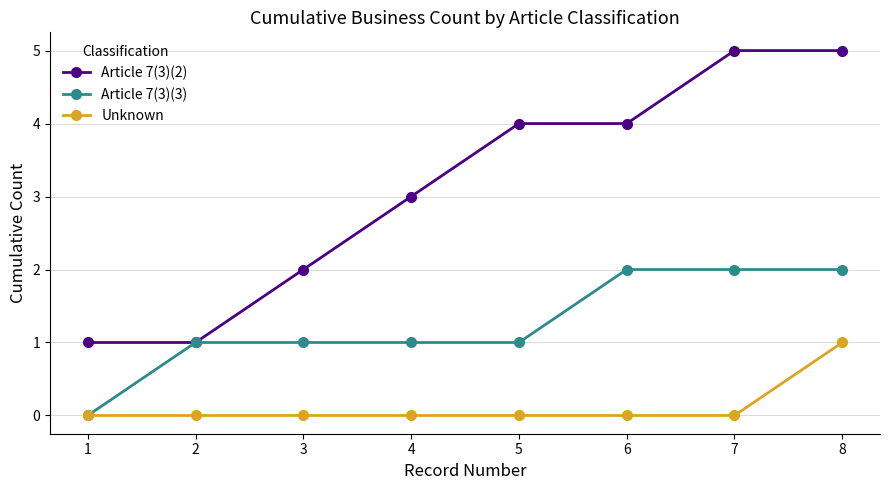

Is this an area chart (filled region under the line)?

No